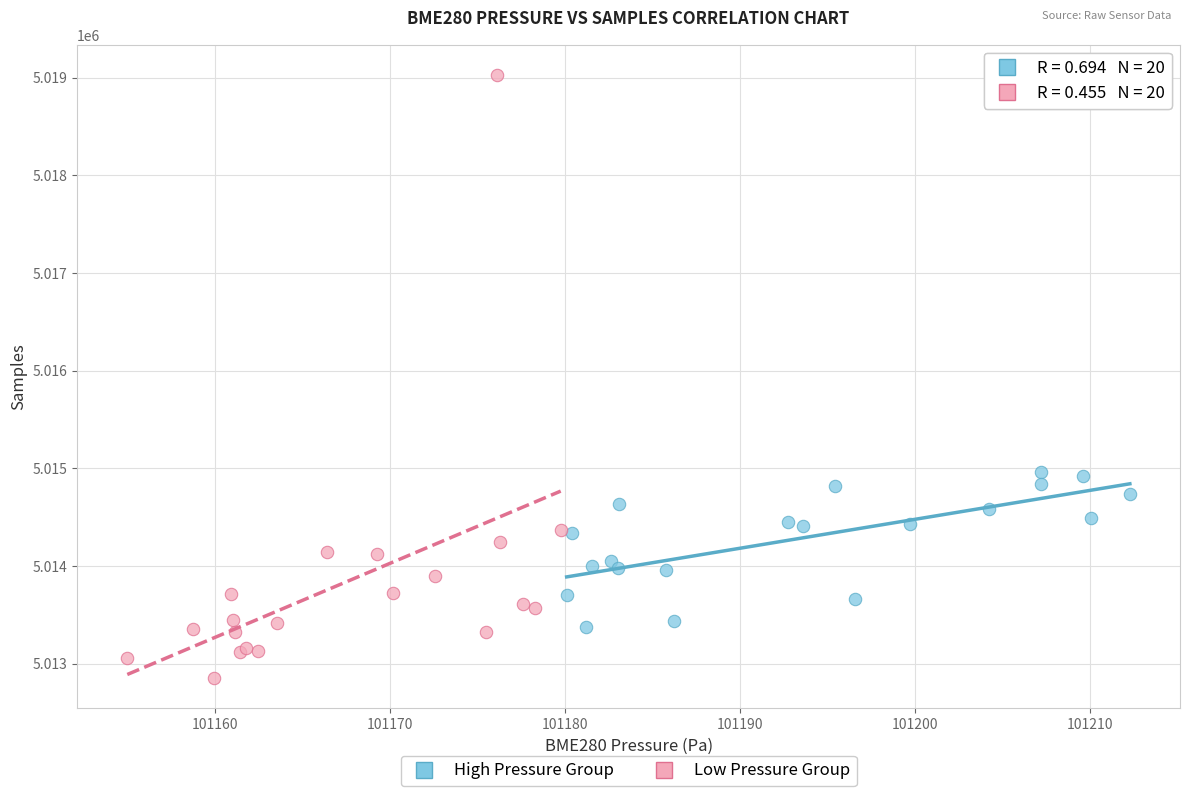

Which series reaches the minimum Y coordinate?

Low Pressure Group